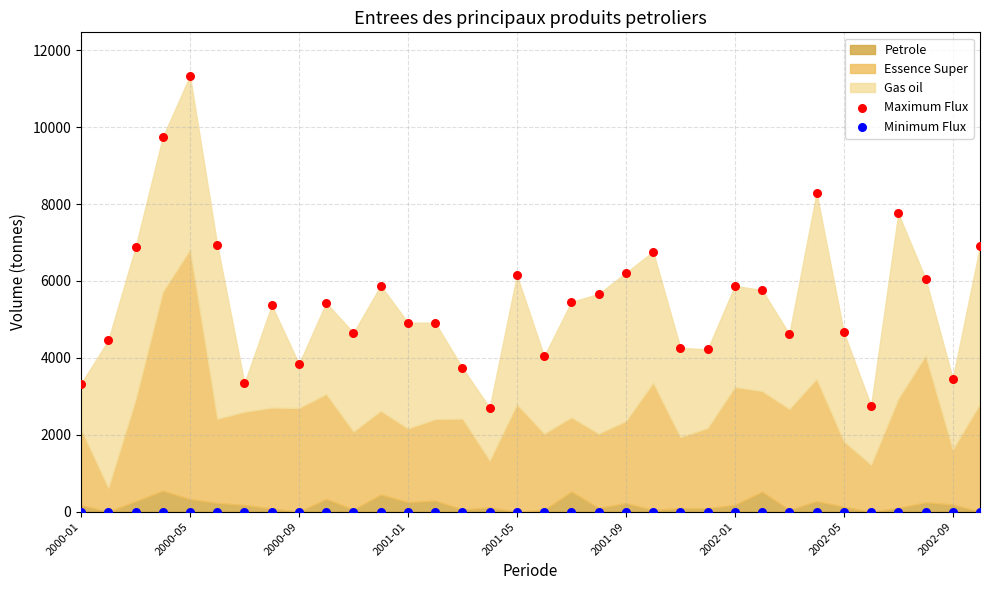

Which series contains the lowest Y value?

Minimum Flux